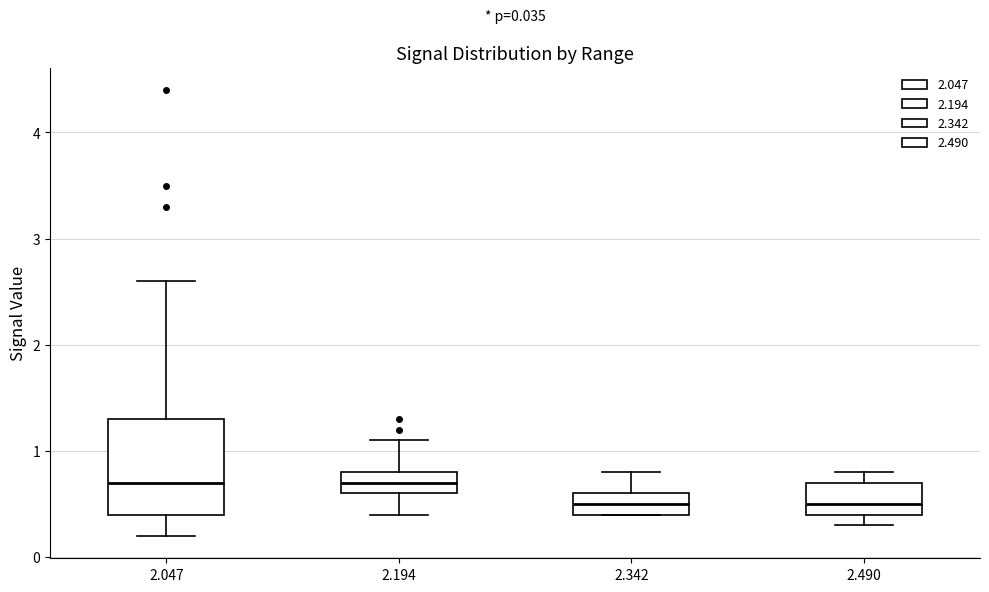

Which box is the tallest, from its lower edge to its upper edge?

2.047